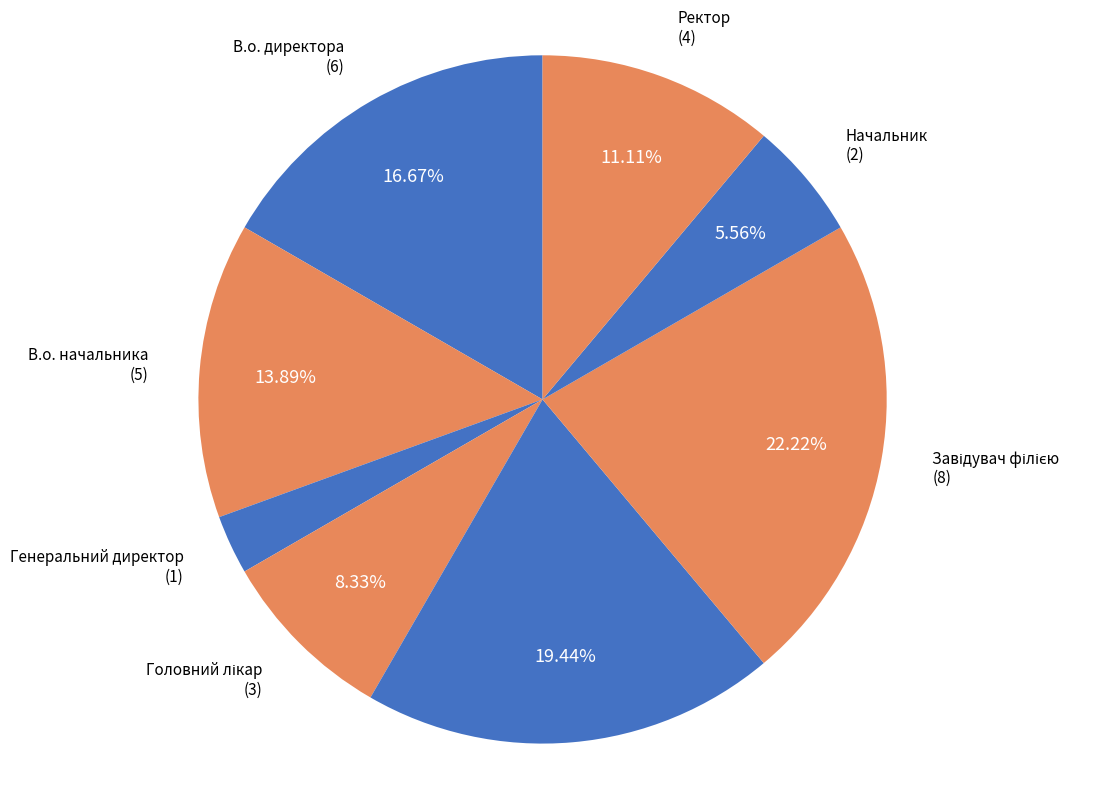

Is the sum of В.о. начальника and Начальник greater than half?

No